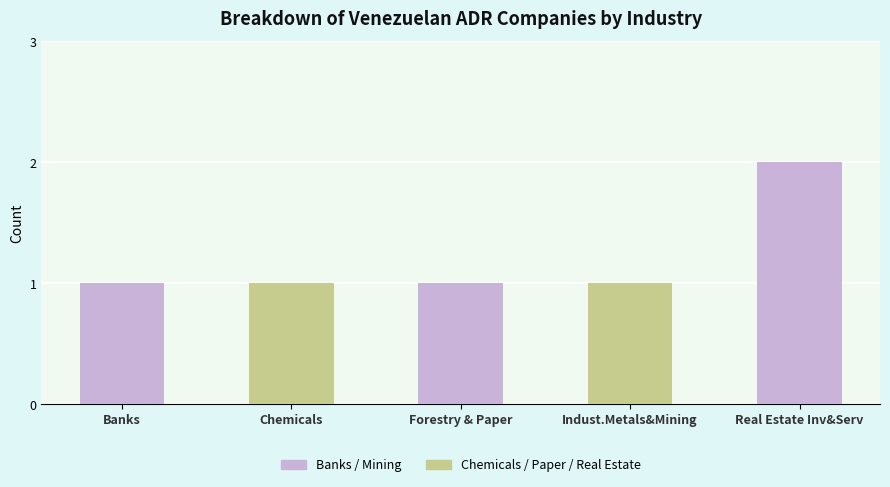

Are the bars grouped side by side (vs. stacked)?

No